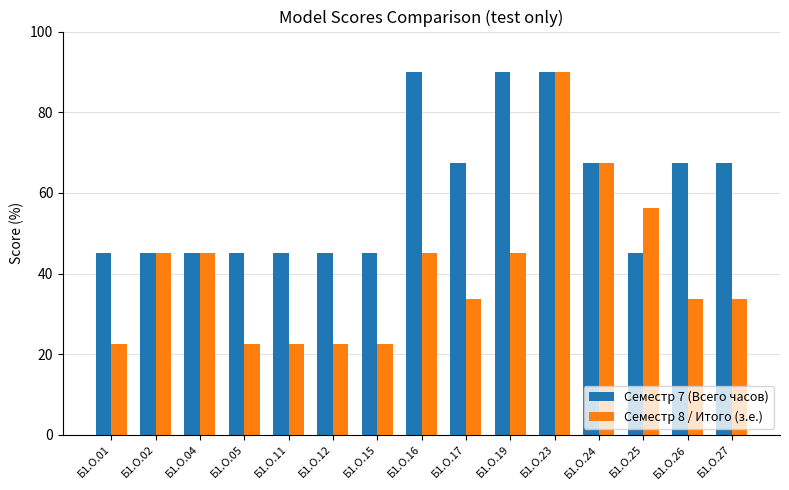

Which series has the largest total across all categories?

Семестр 7 (Всего часов)